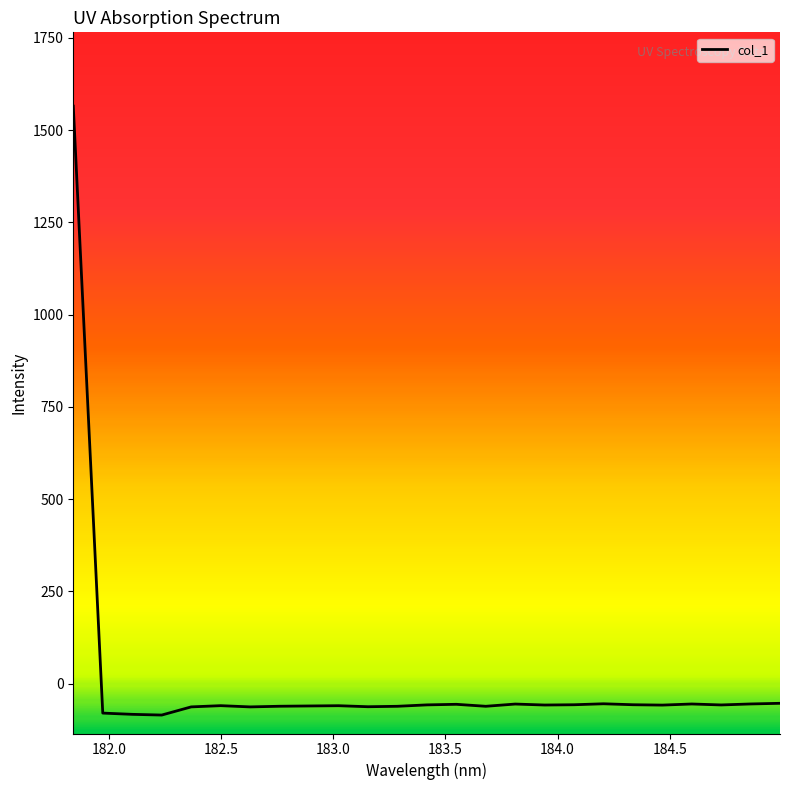

What is the smallest value displayed?

-85.4